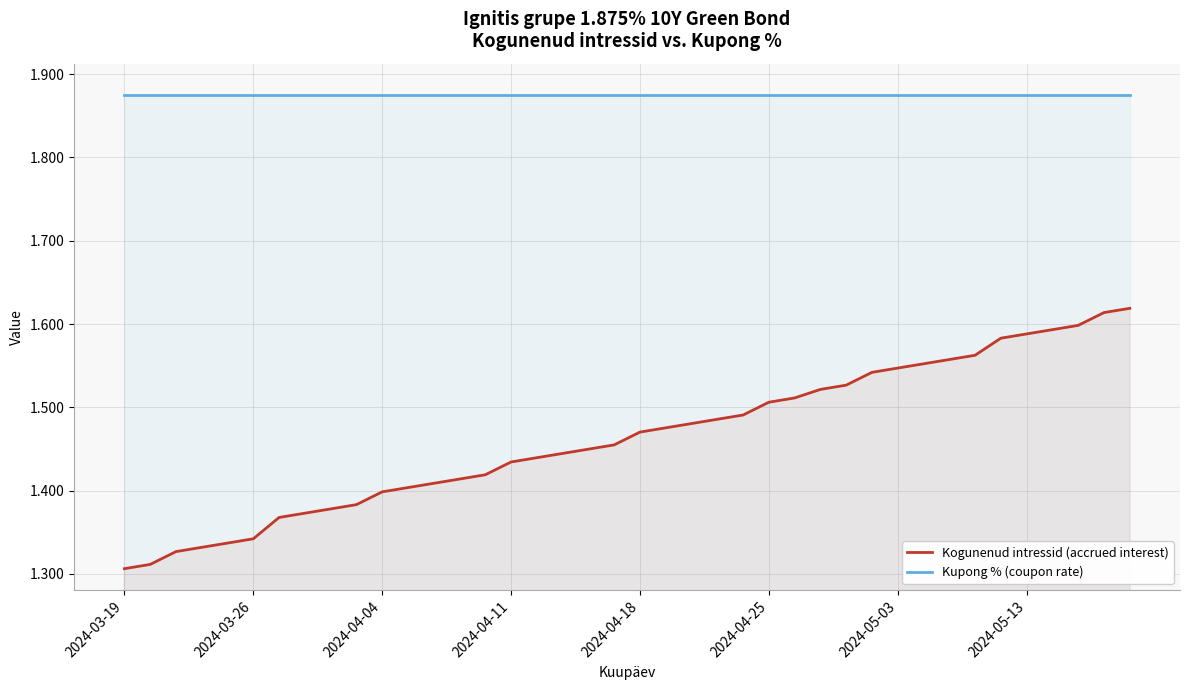

What is the value of the Kupong % (coupon rate) point at the 25th from the left?

1.9